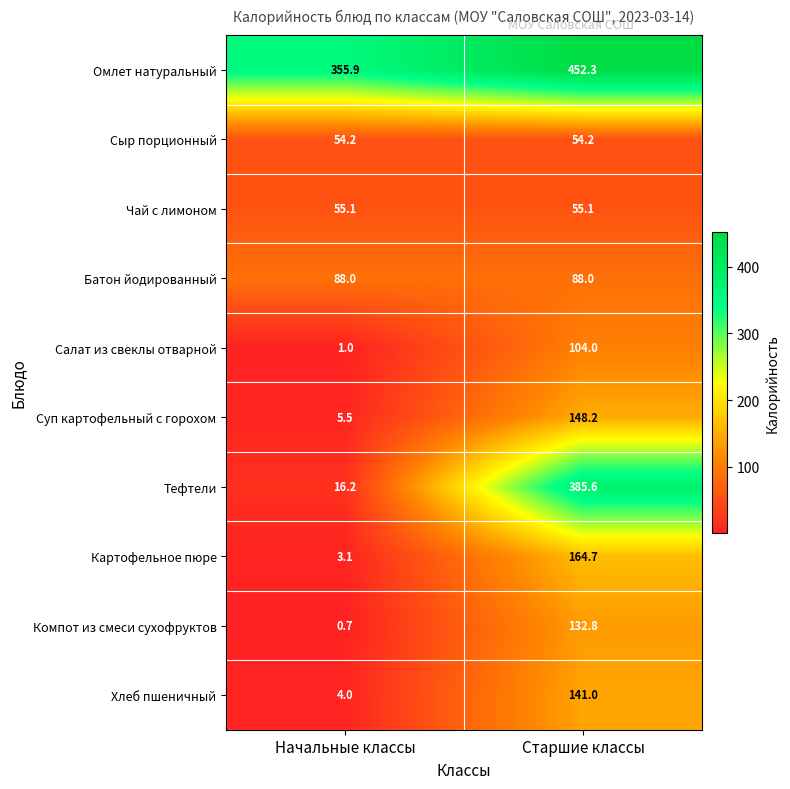

Which label corresponds to the smallest value in the chart?

Начальные классы